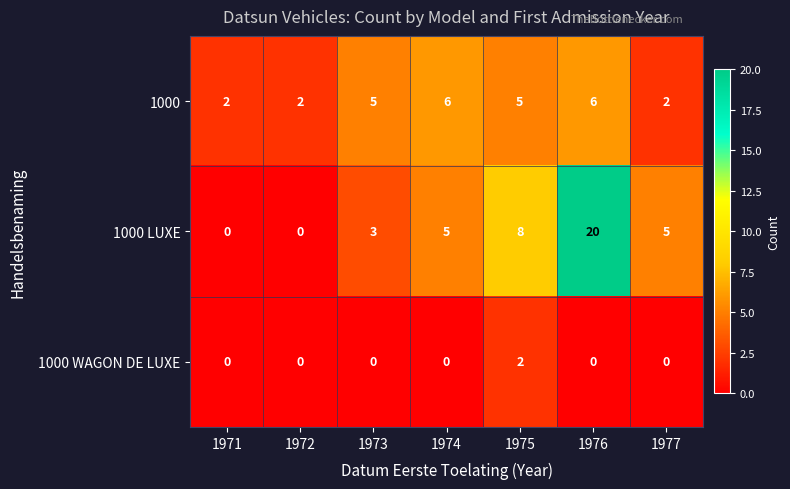

Which series changed the most between 1972 and 1976?

1000 LUXE